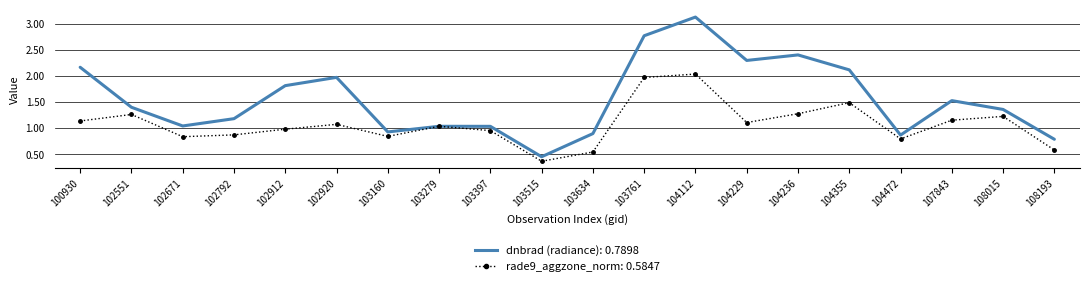

What is the minimum value shown in the chart?

0.4